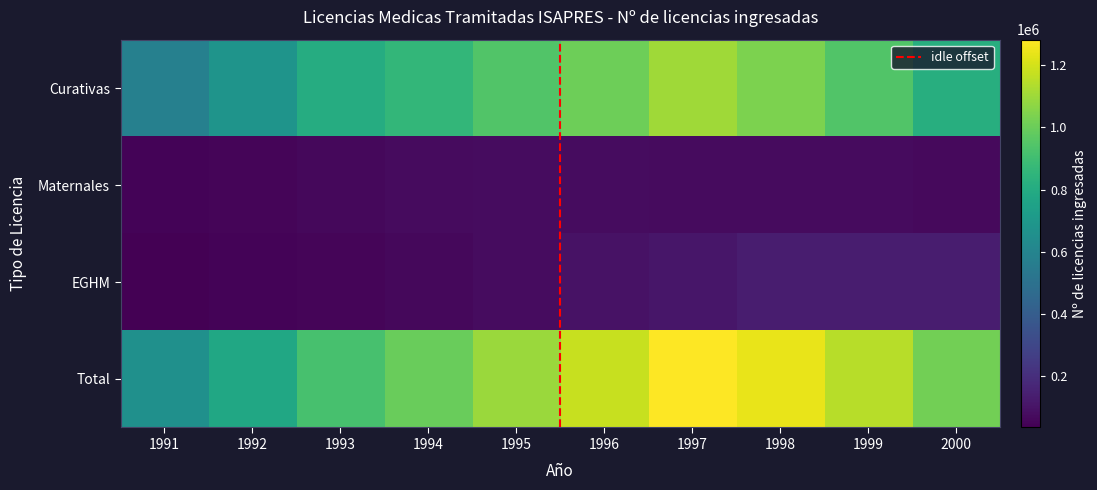

What is the smallest value displayed?

34357